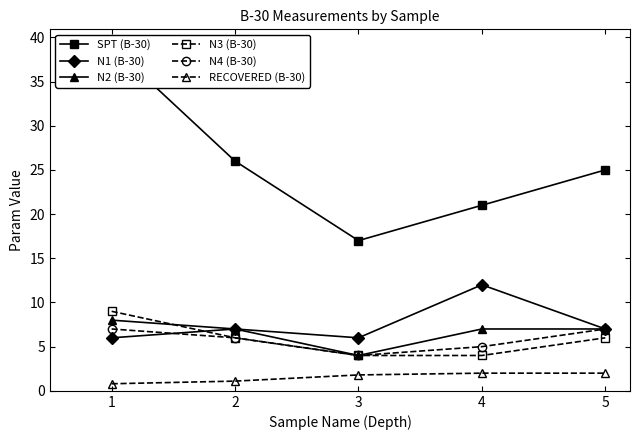

Is it true that N4 (B-30) equals 8.4 at 2?

False